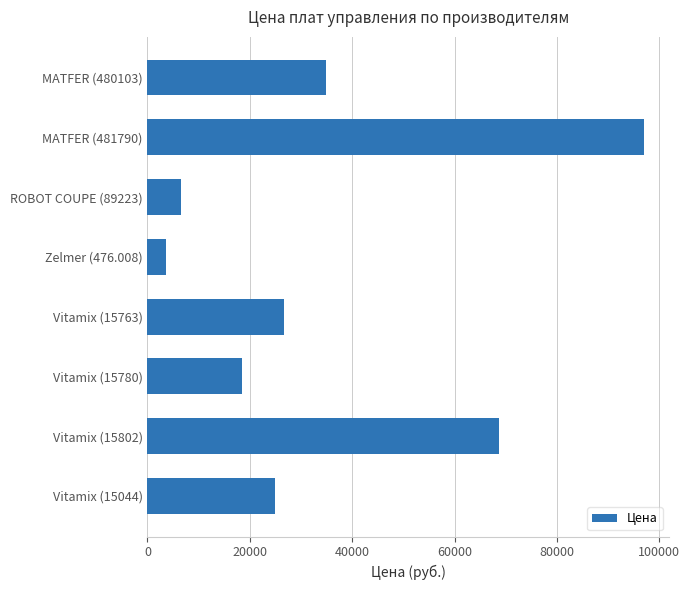

Are the bars grouped side by side (vs. stacked)?

No